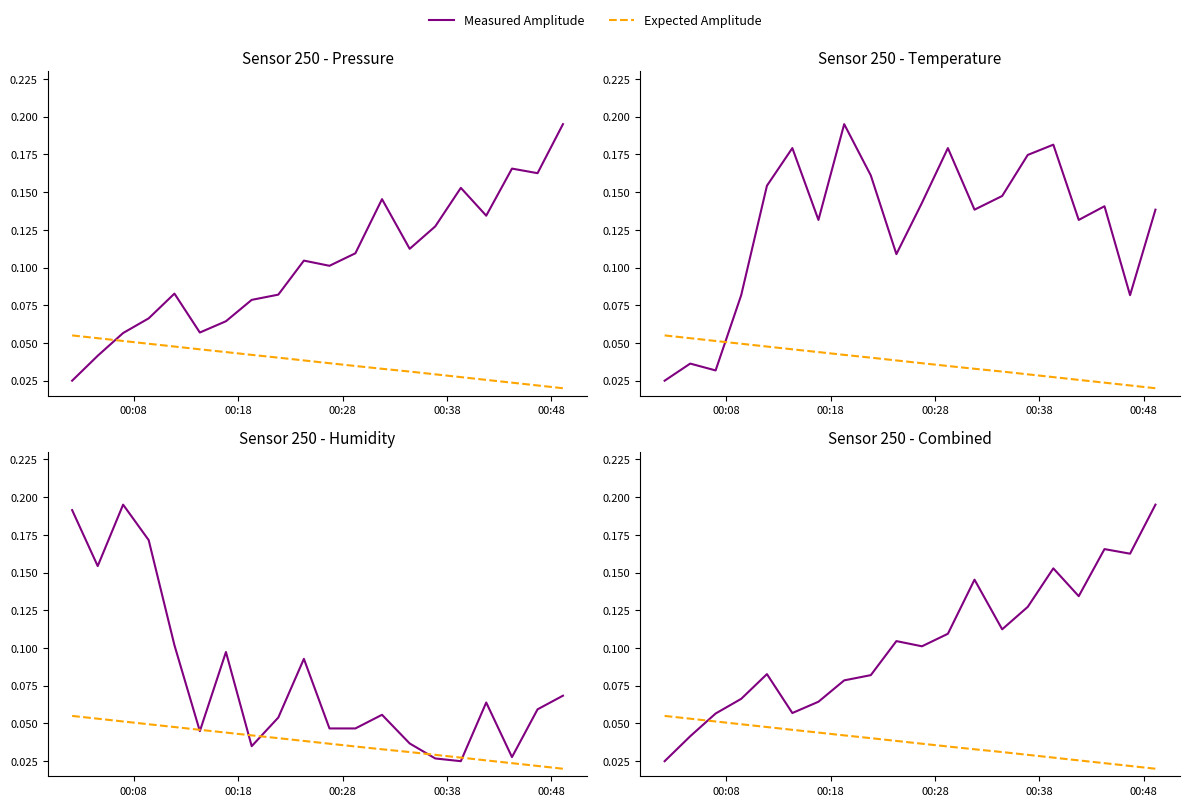

How many intersections are there between Measured Amplitude and Expected Amplitude?

1